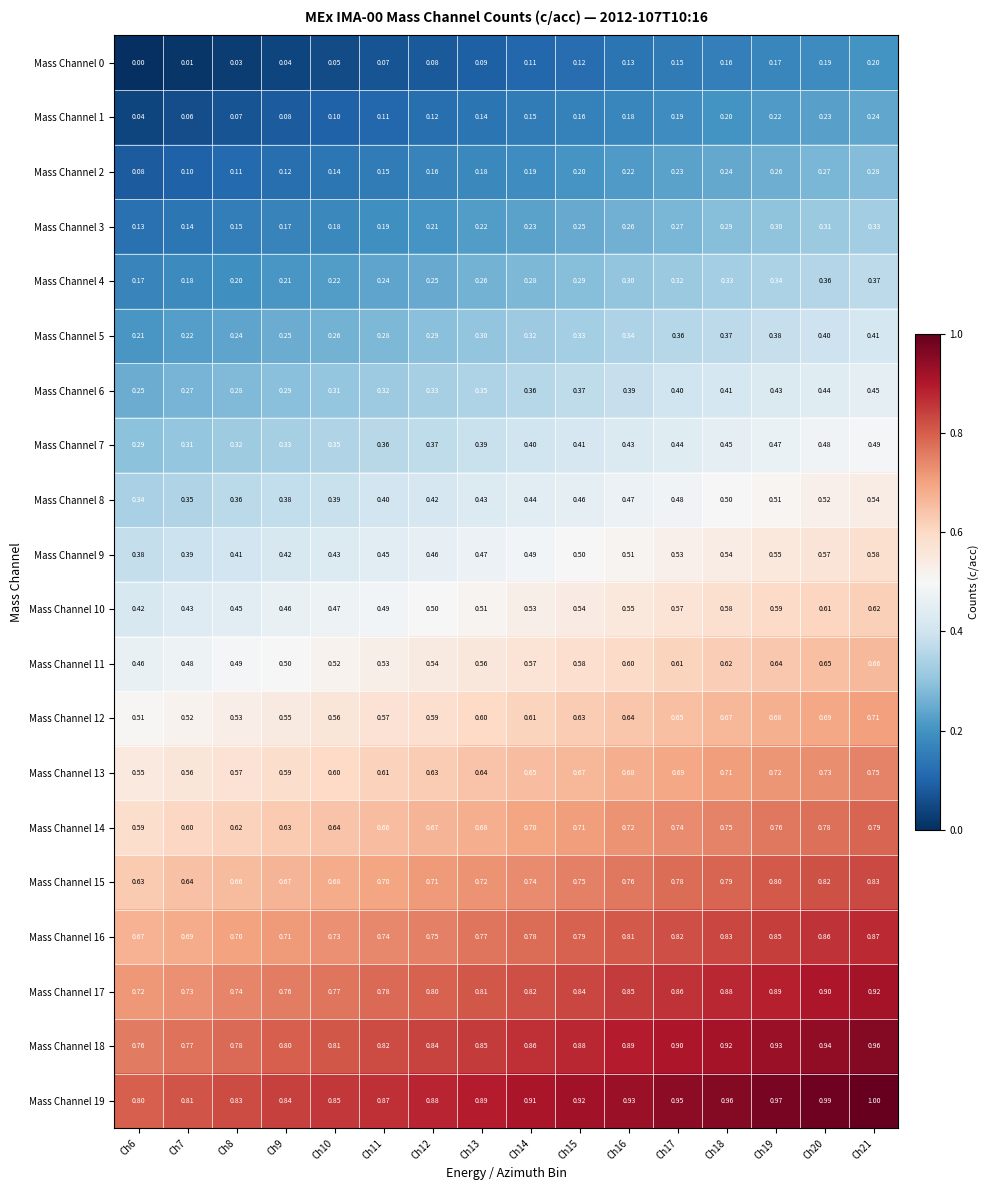

Reading left to right, transcribe all the data shown in this chart.

Mass Channel 0: Ch6=0.0	Ch7=0.0	Ch8=0.0	Ch9=0.0	Ch10=0.1	Ch11=0.1	Ch12=0.1	Ch13=0.1	Ch14=0.1	Ch15=0.1	Ch16=0.1	Ch17=0.1	Ch18=0.2	Ch19=0.2	Ch20=0.2	Ch21=0.2
Mass Channel 1: Ch6=0.0	Ch7=0.1	Ch8=0.1	Ch9=0.1	Ch10=0.1	Ch11=0.1	Ch12=0.1	Ch13=0.1	Ch14=0.1	Ch15=0.2	Ch16=0.2	Ch17=0.2	Ch18=0.2	Ch19=0.2	Ch20=0.2	Ch21=0.2
Mass Channel 2: Ch6=0.1	Ch7=0.1	Ch8=0.1	Ch9=0.1	Ch10=0.1	Ch11=0.1	Ch12=0.2	Ch13=0.2	Ch14=0.2	Ch15=0.2	Ch16=0.2	Ch17=0.2	Ch18=0.2	Ch19=0.3	Ch20=0.3	Ch21=0.3
Mass Channel 3: Ch6=0.1	Ch7=0.1	Ch8=0.1	Ch9=0.2	Ch10=0.2	Ch11=0.2	Ch12=0.2	Ch13=0.2	Ch14=0.2	Ch15=0.2	Ch16=0.3	Ch17=0.3	Ch18=0.3	Ch19=0.3	Ch20=0.3	Ch21=0.3
Mass Channel 4: Ch6=0.2	Ch7=0.2	Ch8=0.2	Ch9=0.2	Ch10=0.2	Ch11=0.2	Ch12=0.2	Ch13=0.3	Ch14=0.3	Ch15=0.3	Ch16=0.3	Ch17=0.3	Ch18=0.3	Ch19=0.3	Ch20=0.4	Ch21=0.4
Mass Channel 5: Ch6=0.2	Ch7=0.2	Ch8=0.2	Ch9=0.2	Ch10=0.3	Ch11=0.3	Ch12=0.3	Ch13=0.3	Ch14=0.3	Ch15=0.3	Ch16=0.3	Ch17=0.4	Ch18=0.4	Ch19=0.4	Ch20=0.4	Ch21=0.4
Mass Channel 6: Ch6=0.2	Ch7=0.3	Ch8=0.3	Ch9=0.3	Ch10=0.3	Ch11=0.3	Ch12=0.3	Ch13=0.3	Ch14=0.4	Ch15=0.4	Ch16=0.4	Ch17=0.4	Ch18=0.4	Ch19=0.4	Ch20=0.4	Ch21=0.5
Mass Channel 7: Ch6=0.3	Ch7=0.3	Ch8=0.3	Ch9=0.3	Ch10=0.3	Ch11=0.4	Ch12=0.4	Ch13=0.4	Ch14=0.4	Ch15=0.4	Ch16=0.4	Ch17=0.4	Ch18=0.5	Ch19=0.5	Ch20=0.5	Ch21=0.5
Mass Channel 8: Ch6=0.3	Ch7=0.3	Ch8=0.4	Ch9=0.4	Ch10=0.4	Ch11=0.4	Ch12=0.4	Ch13=0.4	Ch14=0.4	Ch15=0.5	Ch16=0.5	Ch17=0.5	Ch18=0.5	Ch19=0.5	Ch20=0.5	Ch21=0.5
Mass Channel 9: Ch6=0.4	Ch7=0.4	Ch8=0.4	Ch9=0.4	Ch10=0.4	Ch11=0.5	Ch12=0.5	Ch13=0.5	Ch14=0.5	Ch15=0.5	Ch16=0.5	Ch17=0.5	Ch18=0.5	Ch19=0.6	Ch20=0.6	Ch21=0.6
Mass Channel 10: Ch6=0.4	Ch7=0.4	Ch8=0.5	Ch9=0.5	Ch10=0.5	Ch11=0.5	Ch12=0.5	Ch13=0.5	Ch14=0.5	Ch15=0.5	Ch16=0.6	Ch17=0.6	Ch18=0.6	Ch19=0.6	Ch20=0.6	Ch21=0.6
Mass Channel 11: Ch6=0.5	Ch7=0.5	Ch8=0.5	Ch9=0.5	Ch10=0.5	Ch11=0.5	Ch12=0.5	Ch13=0.6	Ch14=0.6	Ch15=0.6	Ch16=0.6	Ch17=0.6	Ch18=0.6	Ch19=0.6	Ch20=0.7	Ch21=0.7
Mass Channel 12: Ch6=0.5	Ch7=0.5	Ch8=0.5	Ch9=0.6	Ch10=0.6	Ch11=0.6	Ch12=0.6	Ch13=0.6	Ch14=0.6	Ch15=0.6	Ch16=0.6	Ch17=0.7	Ch18=0.7	Ch19=0.7	Ch20=0.7	Ch21=0.7
Mass Channel 13: Ch6=0.6	Ch7=0.6	Ch8=0.6	Ch9=0.6	Ch10=0.6	Ch11=0.6	Ch12=0.6	Ch13=0.6	Ch14=0.7	Ch15=0.7	Ch16=0.7	Ch17=0.7	Ch18=0.7	Ch19=0.7	Ch20=0.7	Ch21=0.8
Mass Channel 14: Ch6=0.6	Ch7=0.6	Ch8=0.6	Ch9=0.6	Ch10=0.6	Ch11=0.7	Ch12=0.7	Ch13=0.7	Ch14=0.7	Ch15=0.7	Ch16=0.7	Ch17=0.7	Ch18=0.8	Ch19=0.8	Ch20=0.8	Ch21=0.8
Mass Channel 15: Ch6=0.6	Ch7=0.6	Ch8=0.7	Ch9=0.7	Ch10=0.7	Ch11=0.7	Ch12=0.7	Ch13=0.7	Ch14=0.7	Ch15=0.8	Ch16=0.8	Ch17=0.8	Ch18=0.8	Ch19=0.8	Ch20=0.8	Ch21=0.8
Mass Channel 16: Ch6=0.7	Ch7=0.7	Ch8=0.7	Ch9=0.7	Ch10=0.7	Ch11=0.7	Ch12=0.8	Ch13=0.8	Ch14=0.8	Ch15=0.8	Ch16=0.8	Ch17=0.8	Ch18=0.8	Ch19=0.8	Ch20=0.9	Ch21=0.9
Mass Channel 17: Ch6=0.7	Ch7=0.7	Ch8=0.7	Ch9=0.8	Ch10=0.8	Ch11=0.8	Ch12=0.8	Ch13=0.8	Ch14=0.8	Ch15=0.8	Ch16=0.8	Ch17=0.9	Ch18=0.9	Ch19=0.9	Ch20=0.9	Ch21=0.9
Mass Channel 18: Ch6=0.8	Ch7=0.8	Ch8=0.8	Ch9=0.8	Ch10=0.8	Ch11=0.8	Ch12=0.8	Ch13=0.8	Ch14=0.9	Ch15=0.9	Ch16=0.9	Ch17=0.9	Ch18=0.9	Ch19=0.9	Ch20=0.9	Ch21=1.0
Mass Channel 19: Ch6=0.8	Ch7=0.8	Ch8=0.8	Ch9=0.8	Ch10=0.8	Ch11=0.9	Ch12=0.9	Ch13=0.9	Ch14=0.9	Ch15=0.9	Ch16=0.9	Ch17=0.9	Ch18=1.0	Ch19=1.0	Ch20=1.0	Ch21=1.0